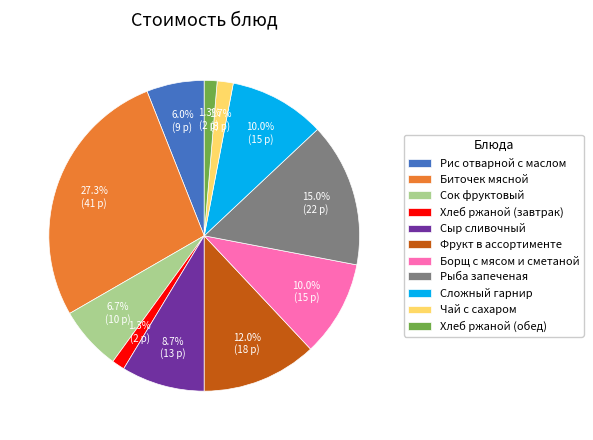

Which category has the biggest portion of the pie?

Биточек мясной